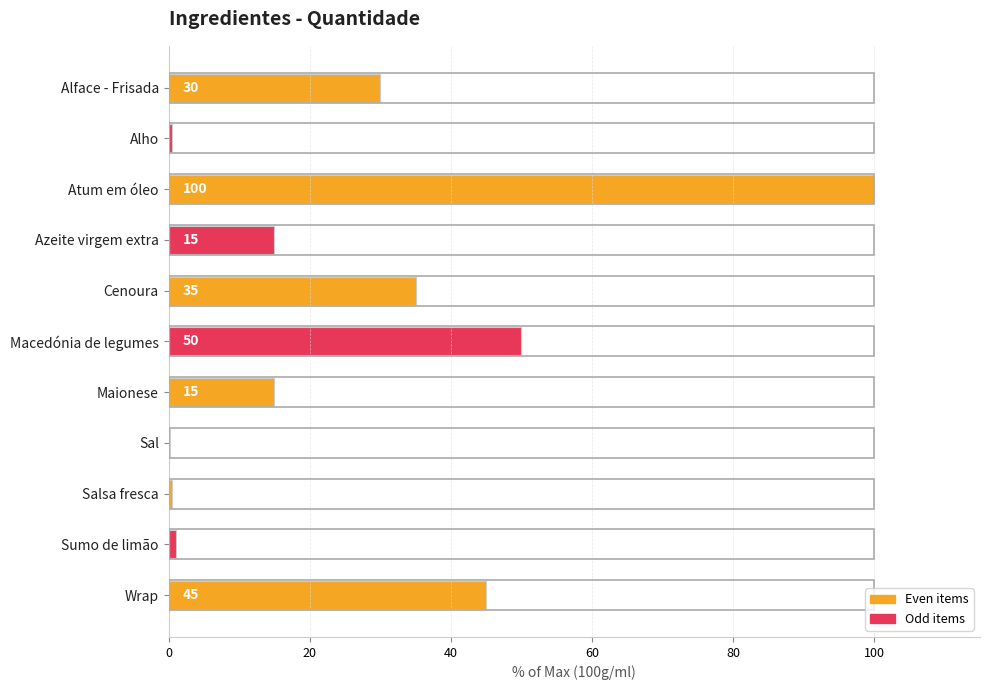

What is the maximum value shown in the chart?

100.0